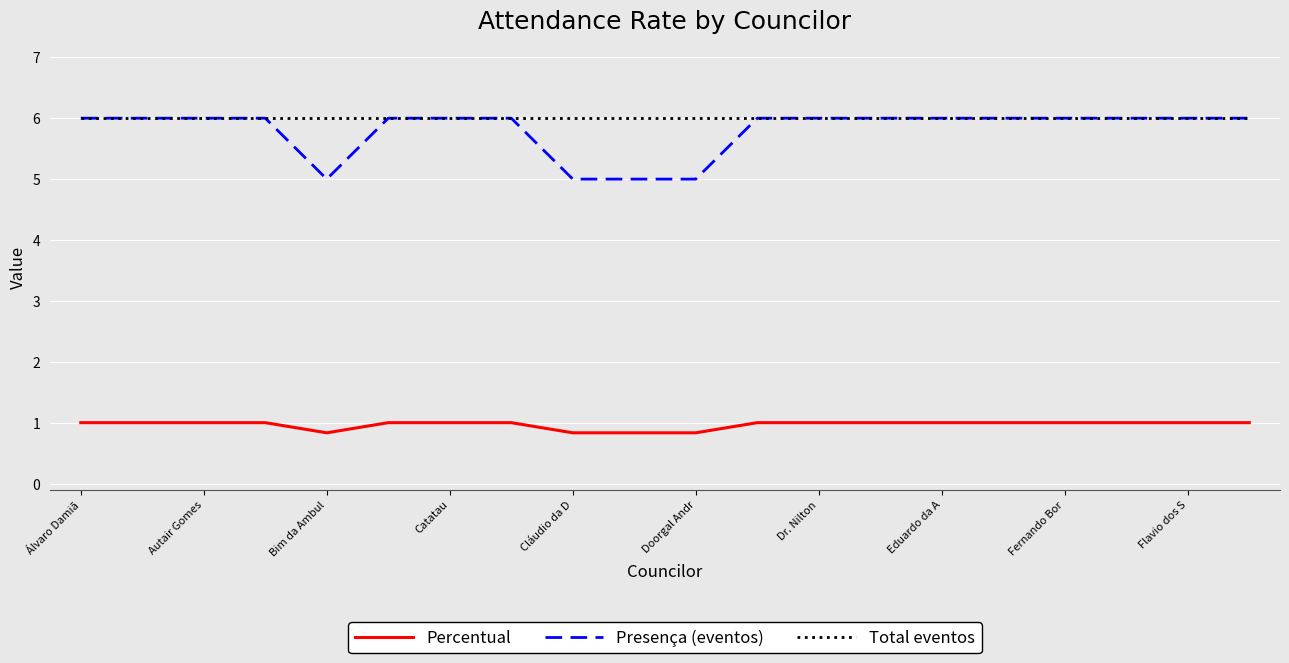

Reading left to right, transcribe all the data shown in this chart.

Percentual: 1.0	1.0	1.0	1.0	0.8	1.0	1.0	1.0	0.8	0.8	0.8	1.0	1.0	1.0	1.0	1.0	1.0	1.0	1.0	1.0
Presença (eventos): 6.0	6.0	6.0	6.0	5.0	6.0	6.0	6.0	5.0	5.0	5.0	6.0	6.0	6.0	6.0	6.0	6.0	6.0	6.0	6.0
Total eventos: 6.0	6.0	6.0	6.0	6.0	6.0	6.0	6.0	6.0	6.0	6.0	6.0	6.0	6.0	6.0	6.0	6.0	6.0	6.0	6.0